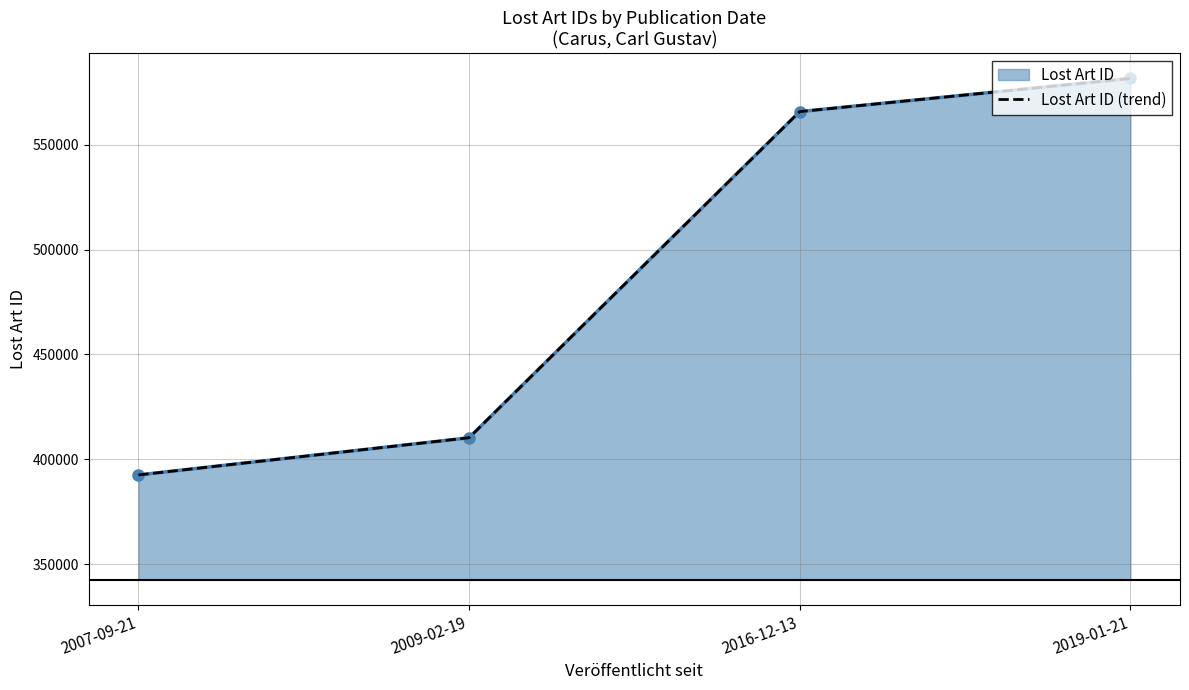

What is the smallest value displayed?

392536